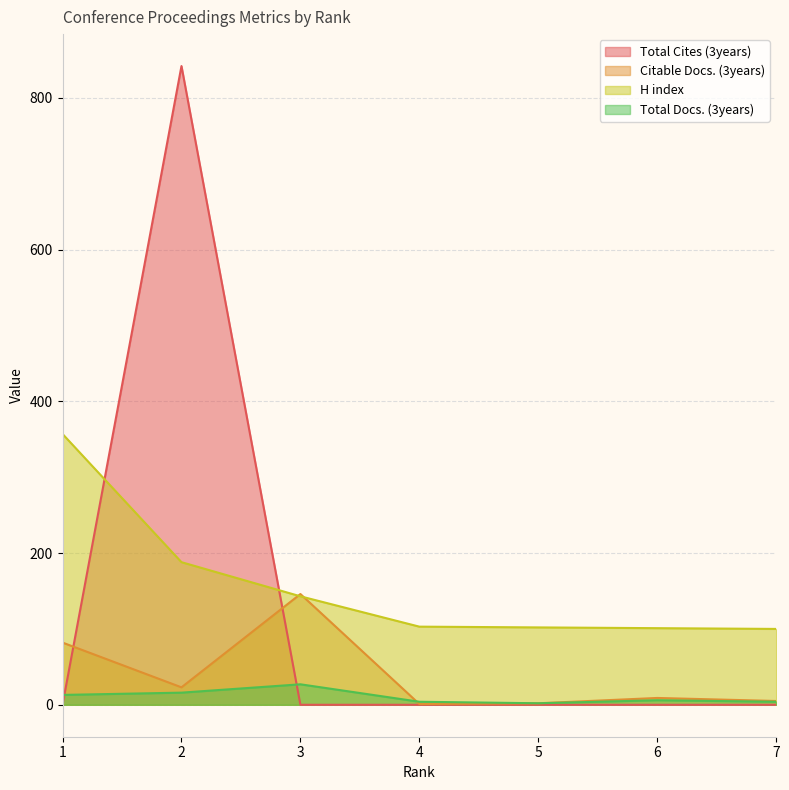

True or false: Total Docs. (3years) has a value of 2 at 5.

True